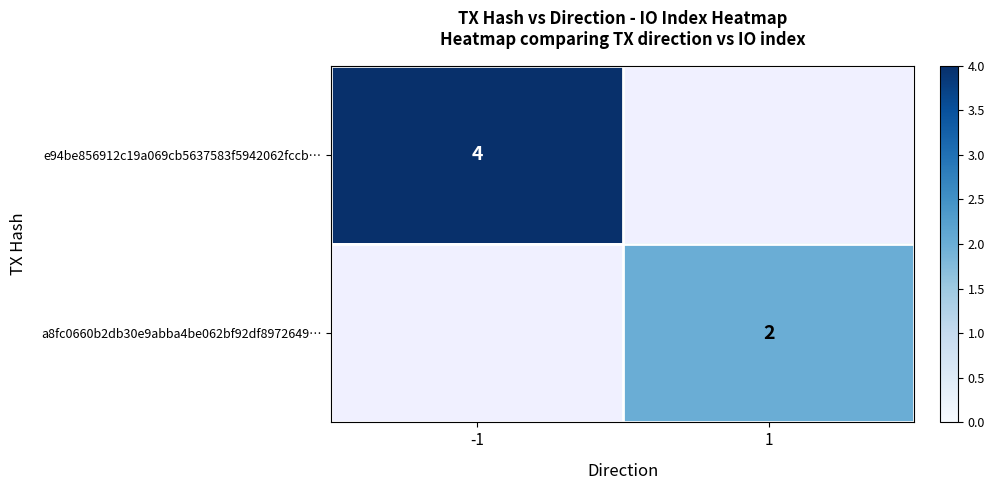

At how many categories does at least one series exceed 2?

1